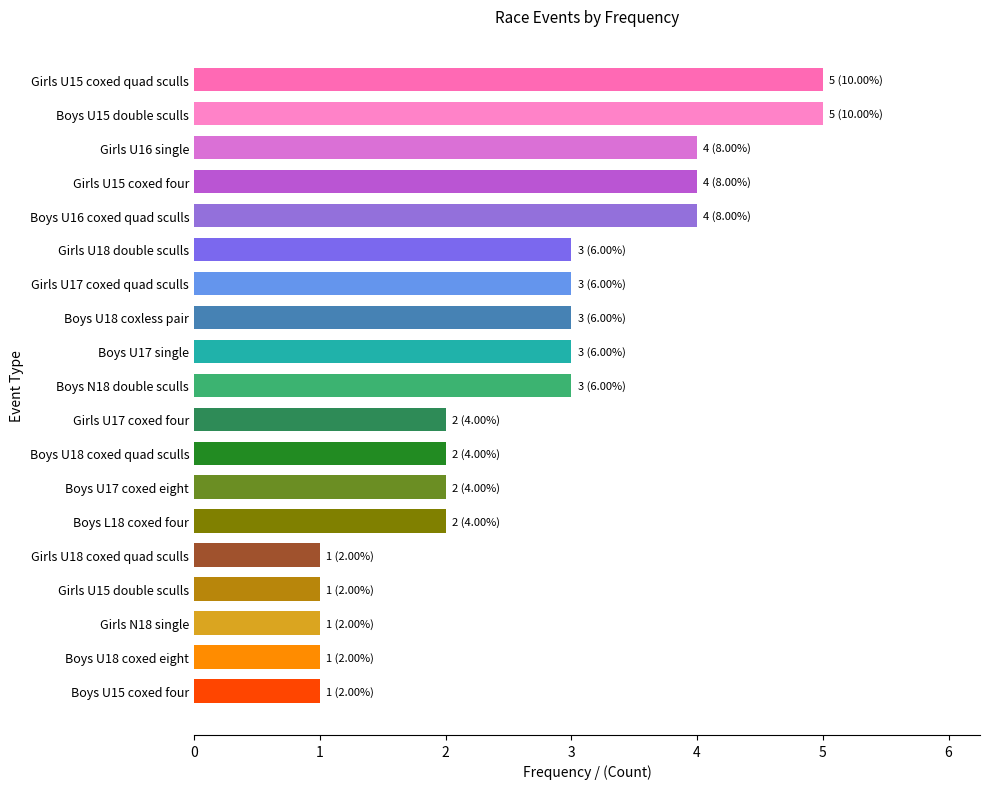

What is the label of the 14th bar from the bottom?

Girls U18 double sculls